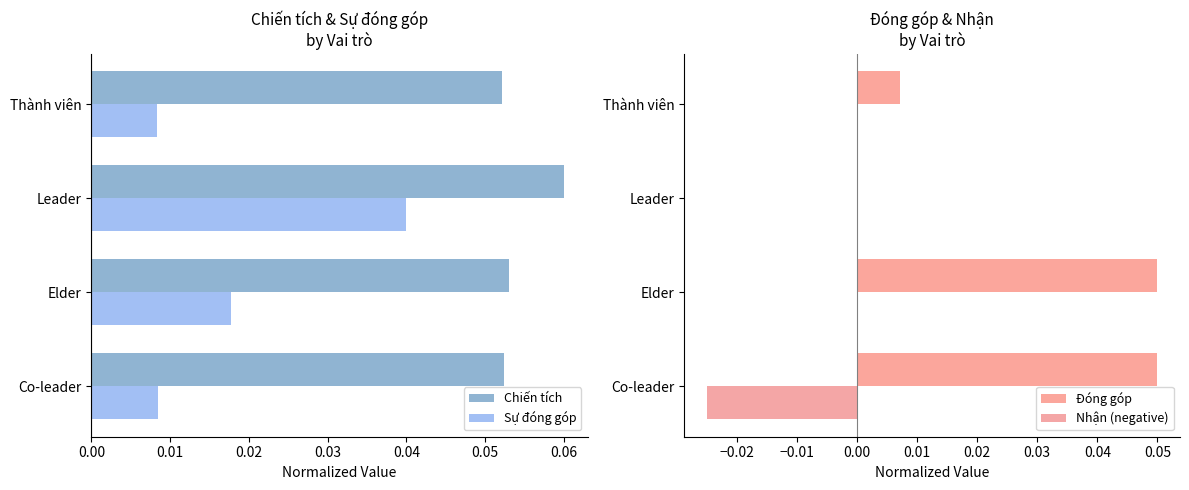

Count the Chiến tích values in the range 0 to 1.

4